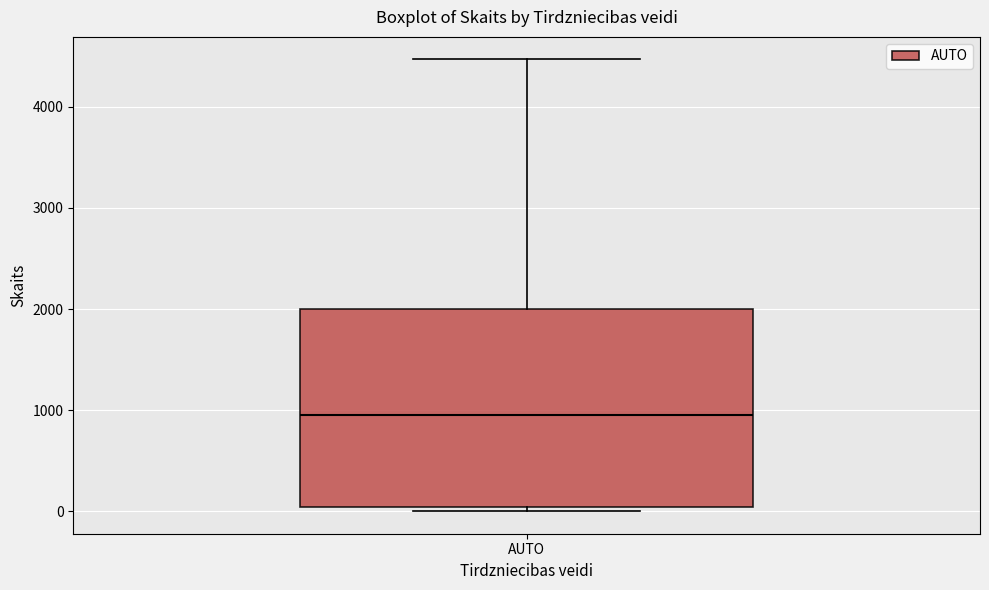

Transcribe this box plot: give where the median line is, the range the box spans, and where the two whiskers end, as read against the y-axis. The values are not printed on the chart, so give them approximately, as read against the axis.

median 1000, box 0 to 2000, whiskers 0 (just below the box's lower edge) to 4500